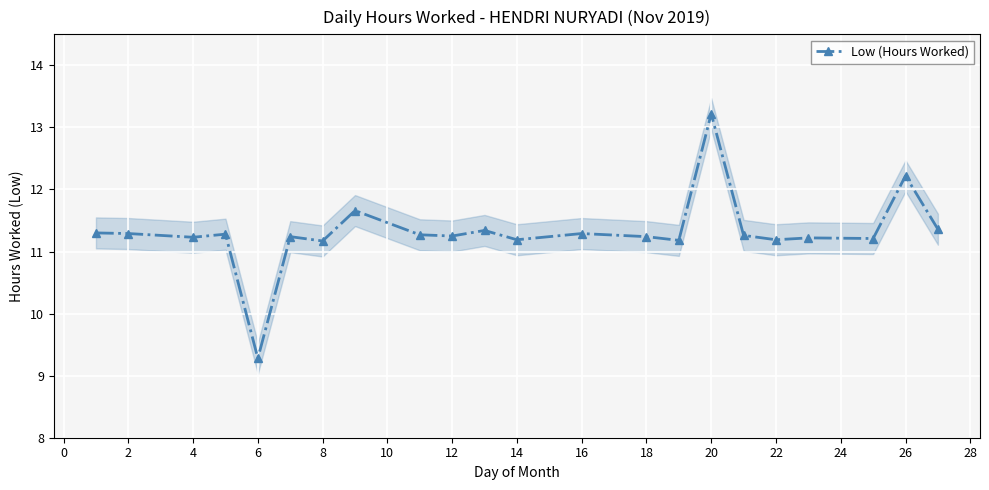

What is the lowest value of the Low (Hours Worked) series?

9.3